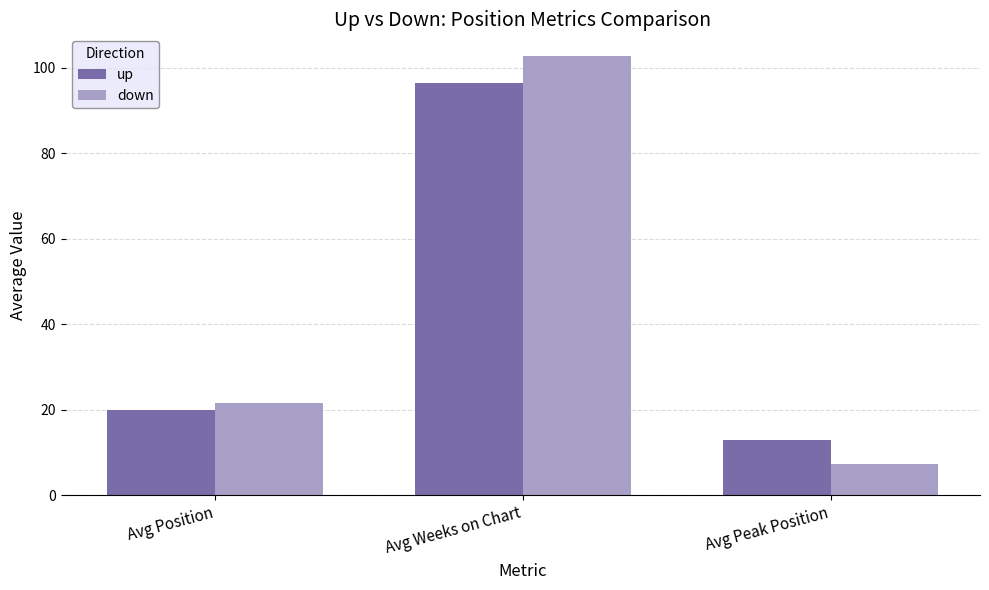

Reading left to right, list all the values displayed in this chart.

up: Avg Position=20.0	Avg Weeks on Chart=96.5	Avg Peak Position=12.8
down: Avg Position=21.5	Avg Weeks on Chart=102.7	Avg Peak Position=7.3